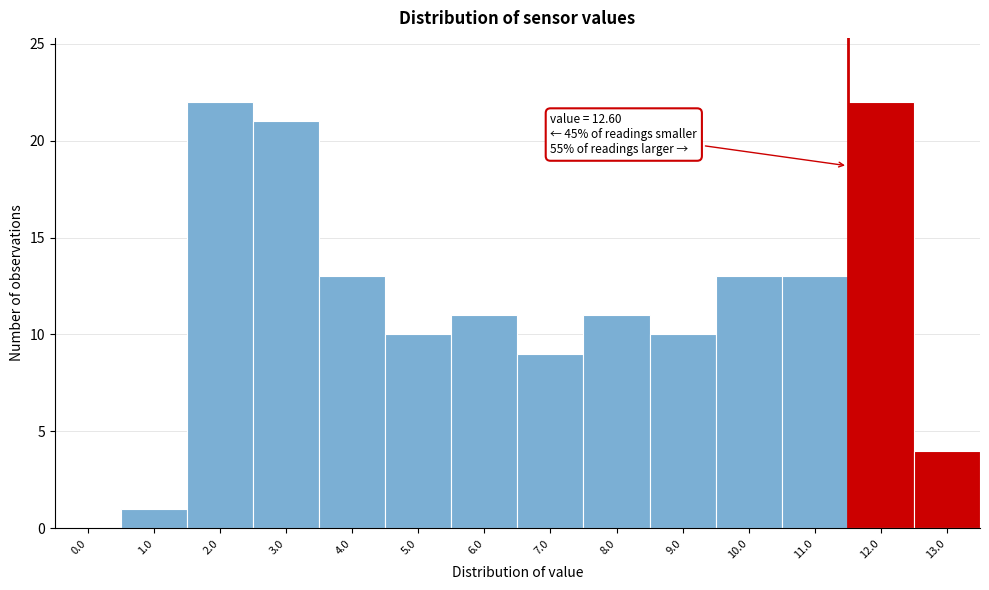

Reading right to left, what are all the values shown in this chart?

13.0=4	12.0=22	11.0=13	10.0=13	9.0=10	8.0=11	7.0=9	6.0=11	5.0=10	4.0=13	3.0=21	2.0=22	1.0=1	0.0=0